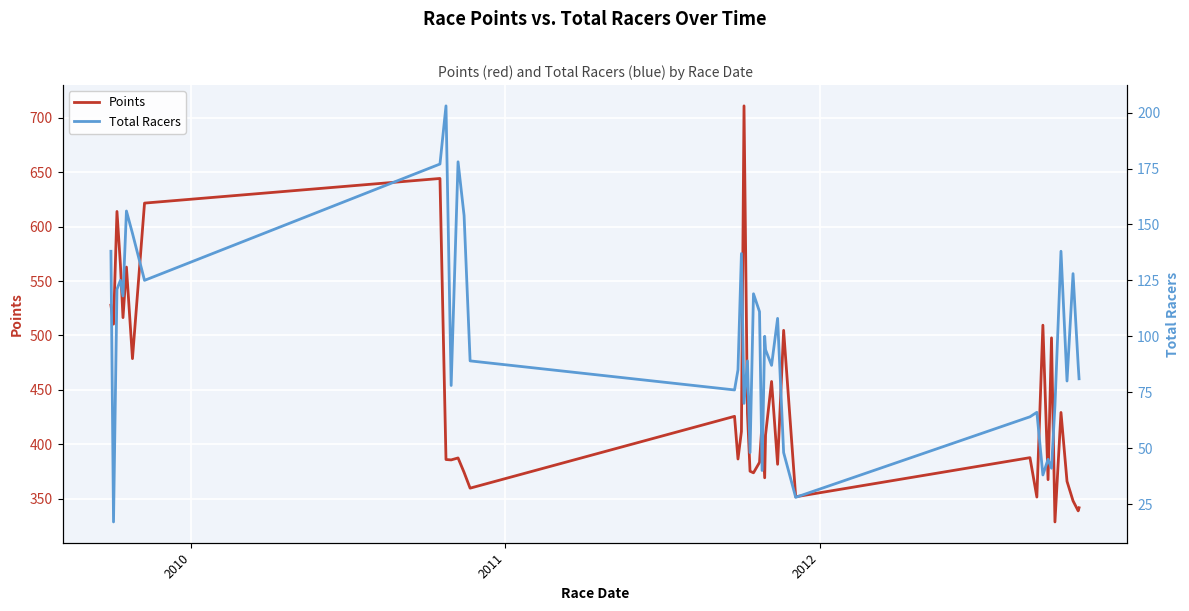

What is the maximum value for Points?

711.0